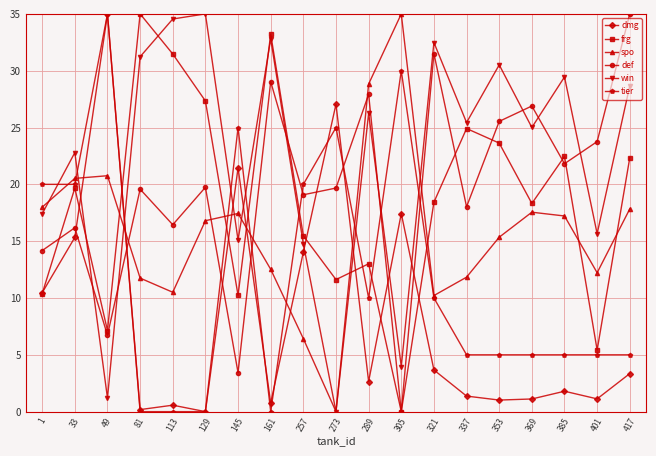

At which label does dmg first exceed 2?

1